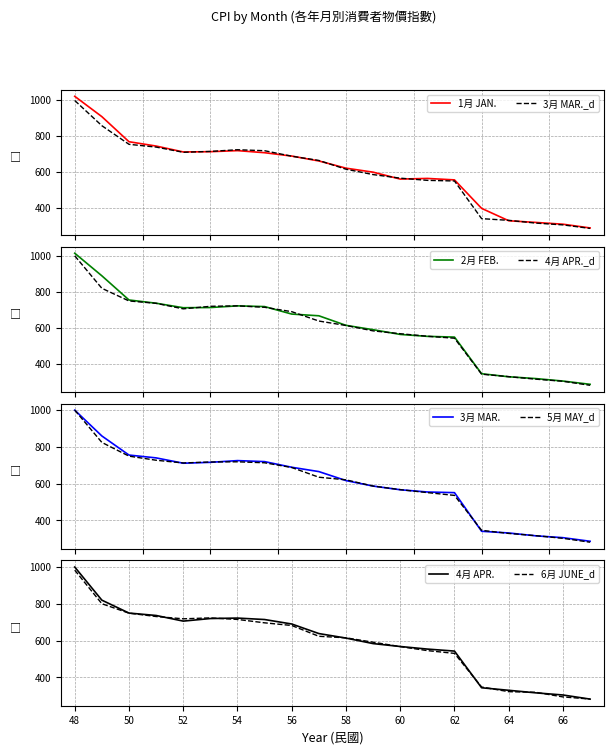

What is the sum of the 4月 APR. values at 57 and 53?

1357.0